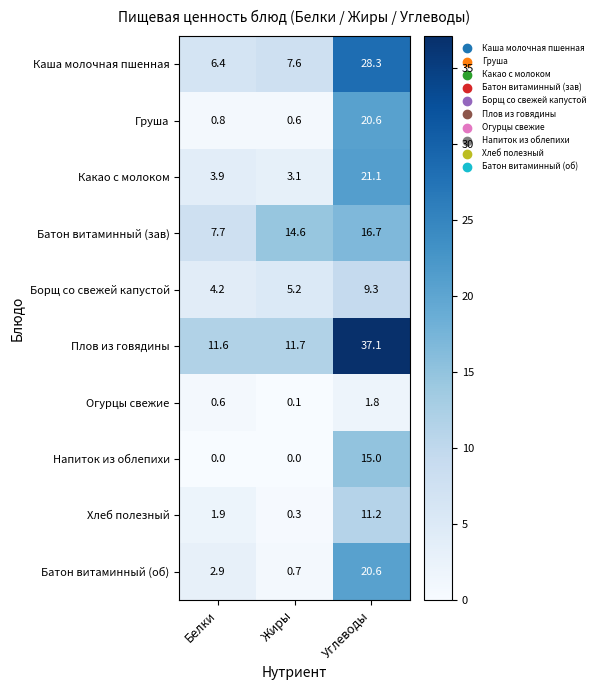

List the labels in order of Борщ со свежей капустой value, smallest first.

Белки, Жиры, Углеводы